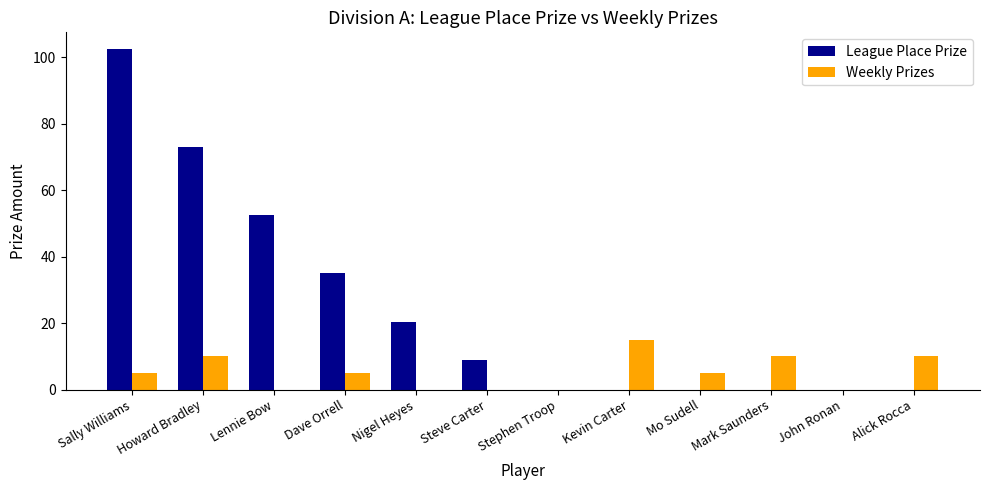

What is the sum of the League Place Prize values at Dave Orrell and Stephen Troop?

35.1